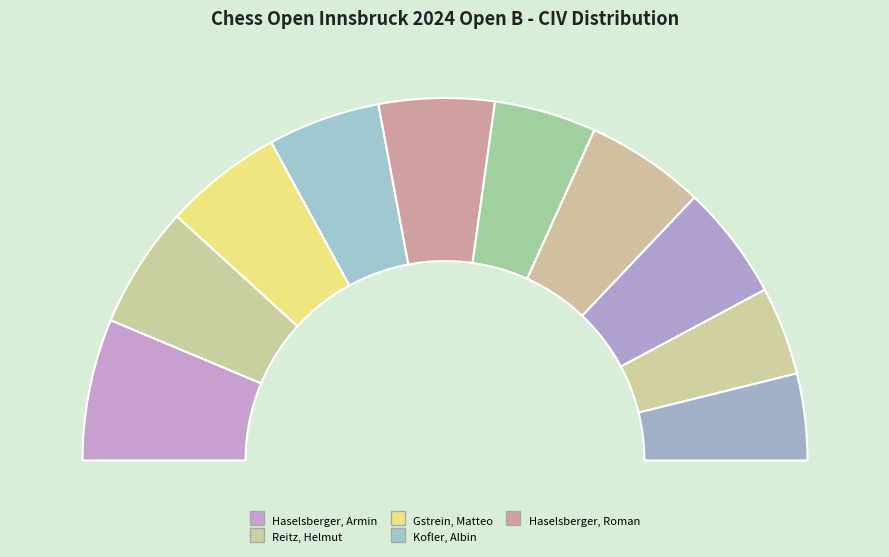

Count the number of slices in the pie.

10